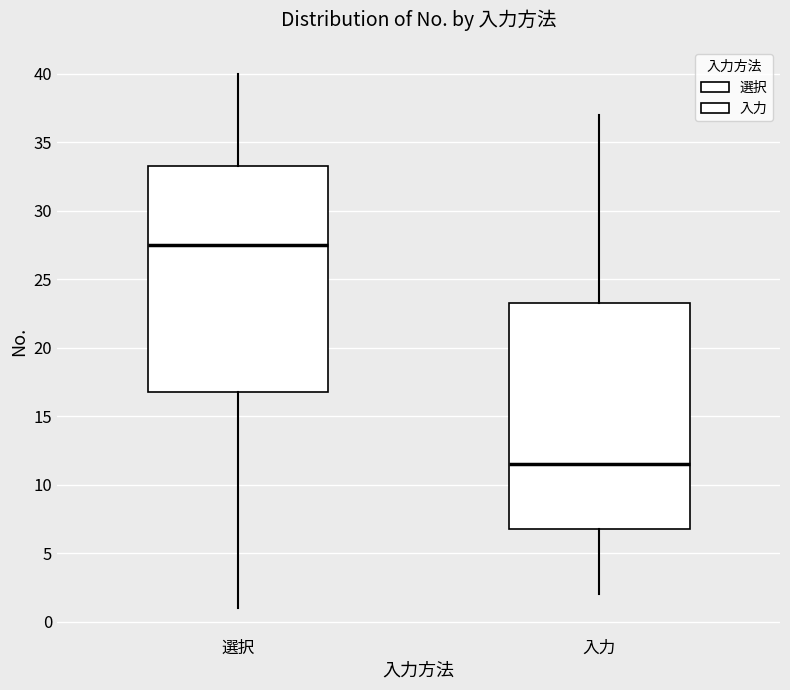

Where is the lower edge of the box for 入力 on the y-axis? The values are not printed on the chart, so give them approximately, as read against the axis.

7.0